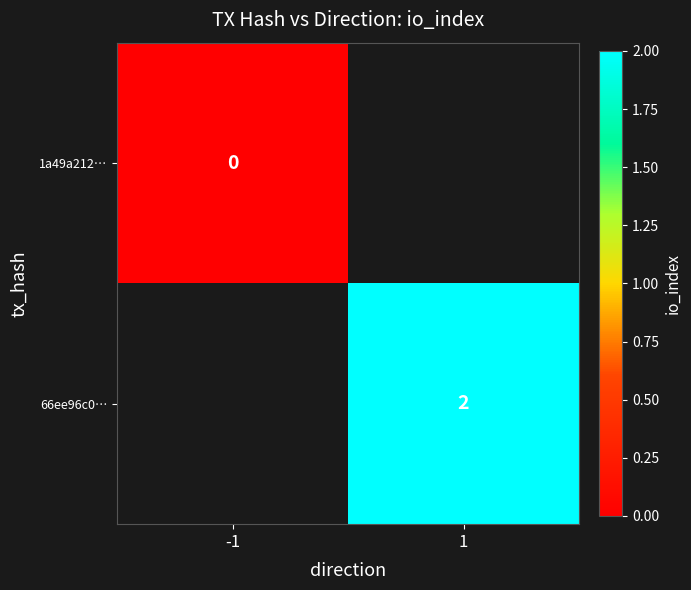

Is the value of 1a49a212… at -1 greater than the value of 66ee96c0… at 1?

No